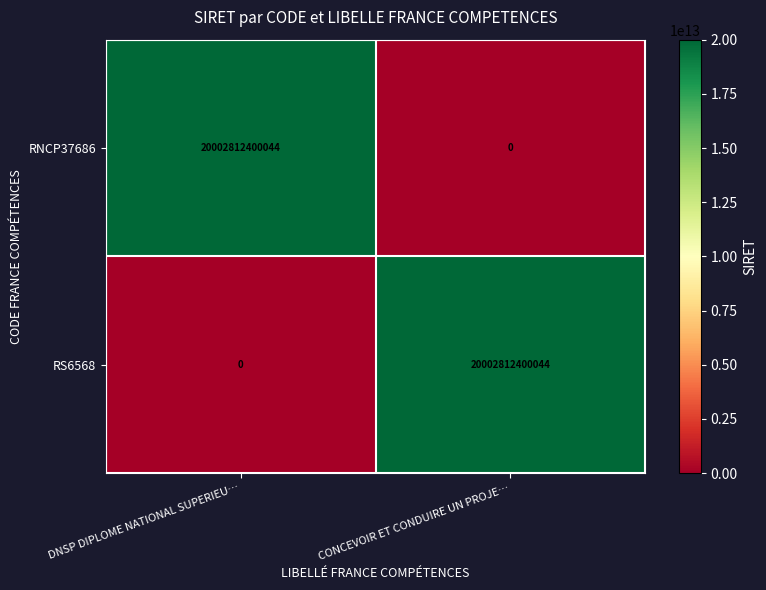

Reading right to left, transcribe all the data shown in this chart.

RNCP37686: 0	20002812400044
RS6568: 20002812400044	0